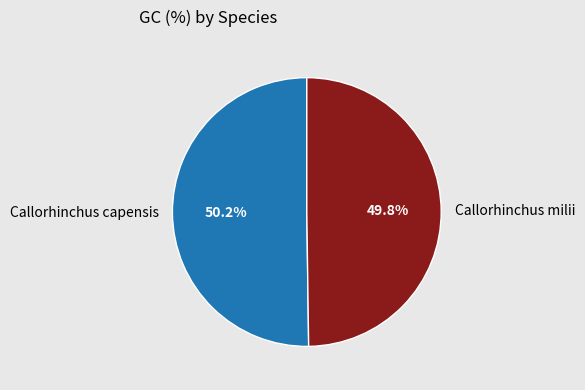

To the nearest percent, what percentage of the pie is Callorhinchus capensis?

50%